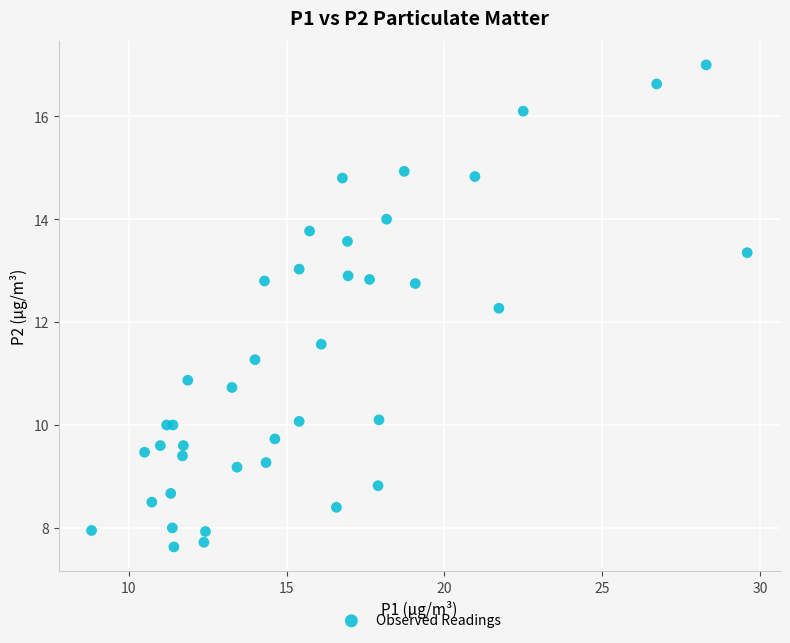

What Y value in the scatter plot is closest to 12?

12.3